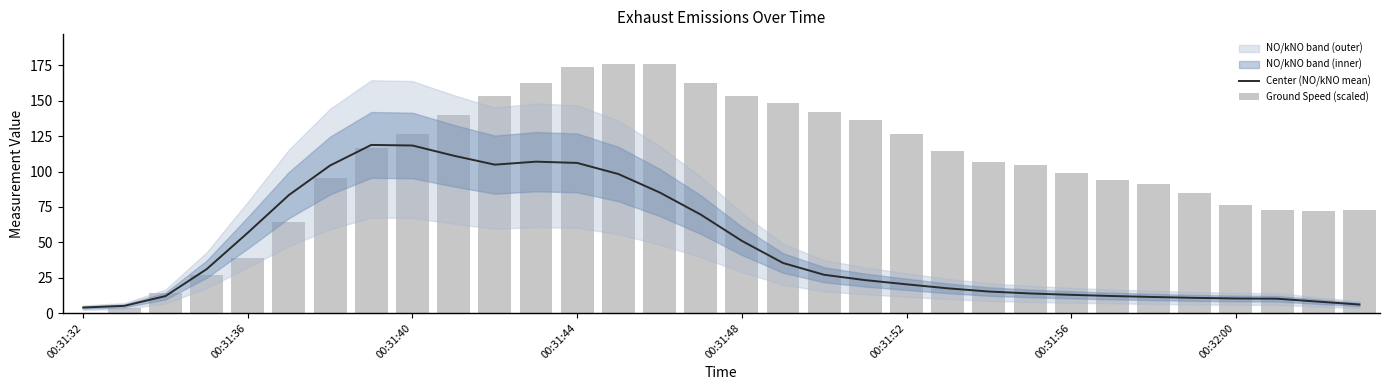

Reading left to right, transcribe all the data shown in this chart.

Center (NO/kNO mean): 3.9	5.1	12.0	31.0	56.8	83.5	104.3	118.9	118.4	111.2	104.9	107.0	106.1	98.3	85.3	69.6	51.0	35.4	27.0	23.3	20.3	17.5	15.2	13.9	12.9	12.1	11.4	10.8	10.3	10.2	8.1	6.0
Ground Speed (scaled): 0.0	3.9	14.0	26.6	39.2	64.4	95.2	116.5	126.7	139.7	153.3	162.4	174.0	175.7	176.0	162.4	153.3	148.8	142.1	136.2	126.7	114.5	107.1	105.0	99.0	94.1	91.4	84.7	76.6	72.8	72.5	73.1